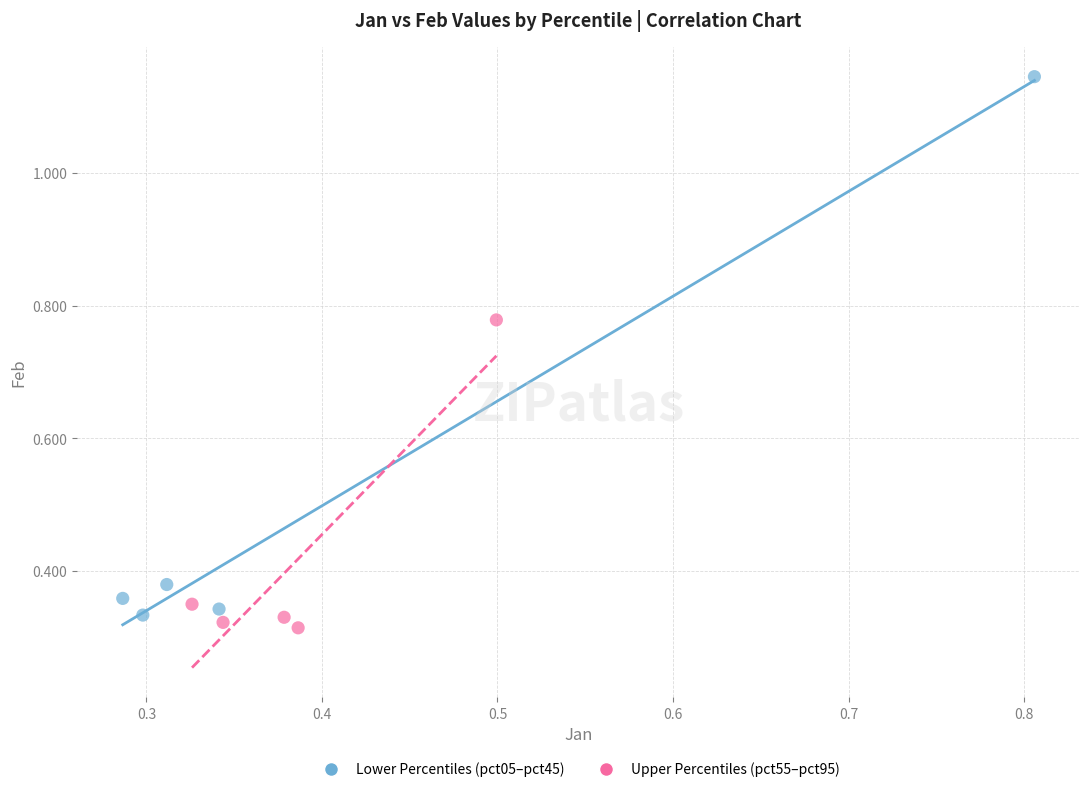

Which series reaches the maximum Y coordinate?

Lower Percentiles (pct05–pct45)